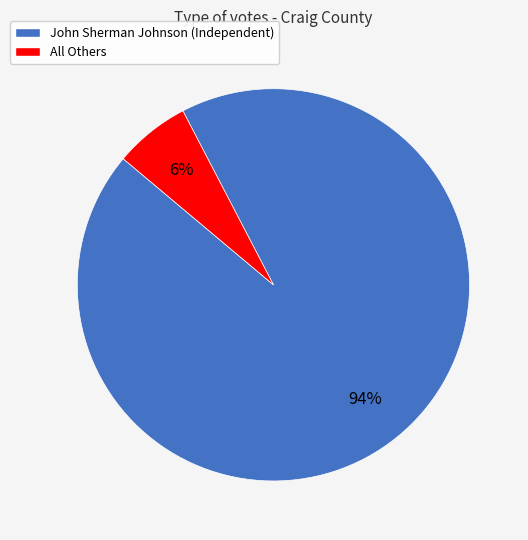

True or false: John Sherman Johnson (Independent) accounts for 94% of the total.

True